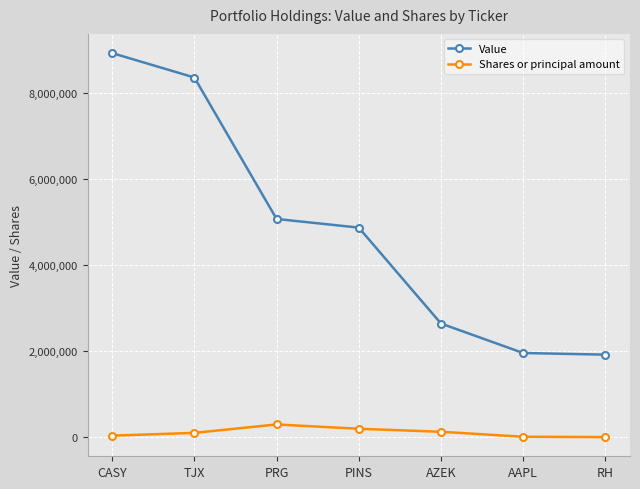

How many series are shown in this chart?

2